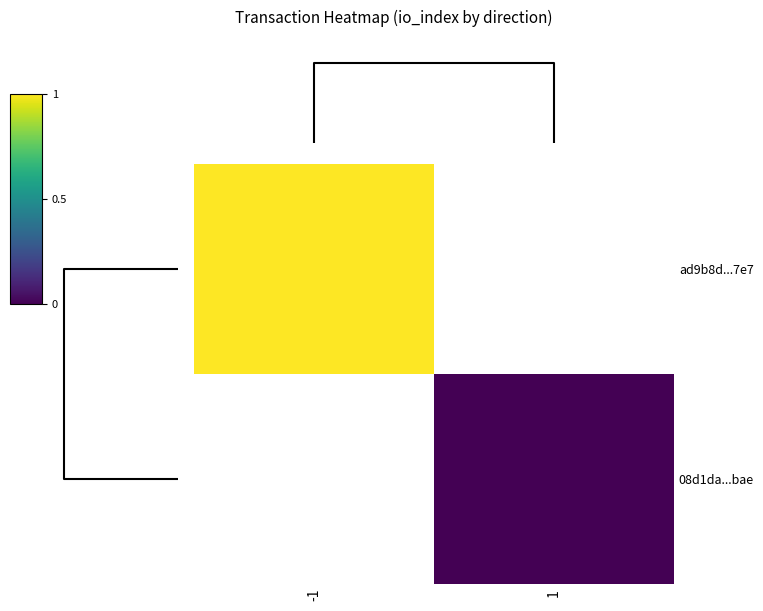

Which has a higher value, -1 or 1?

1